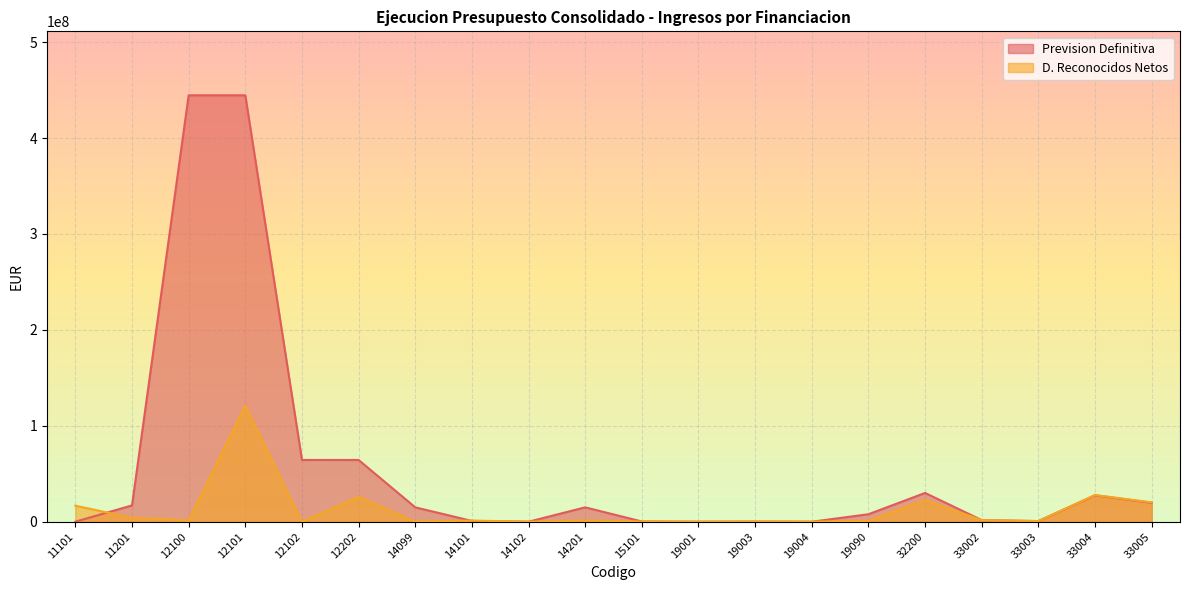

How many lines are shown in the chart?

2